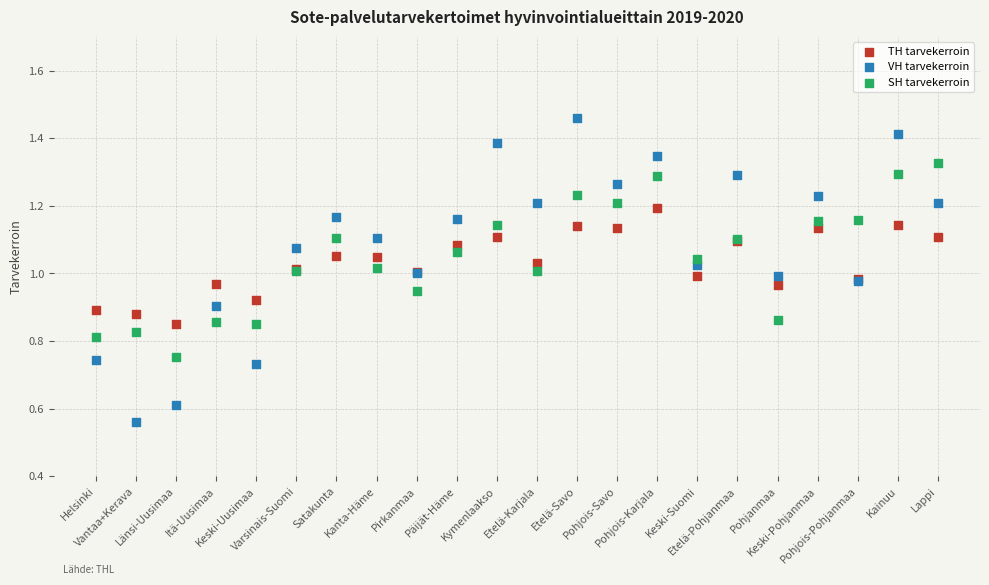

Which series contains the lowest Y value?

VH tarvekerroin